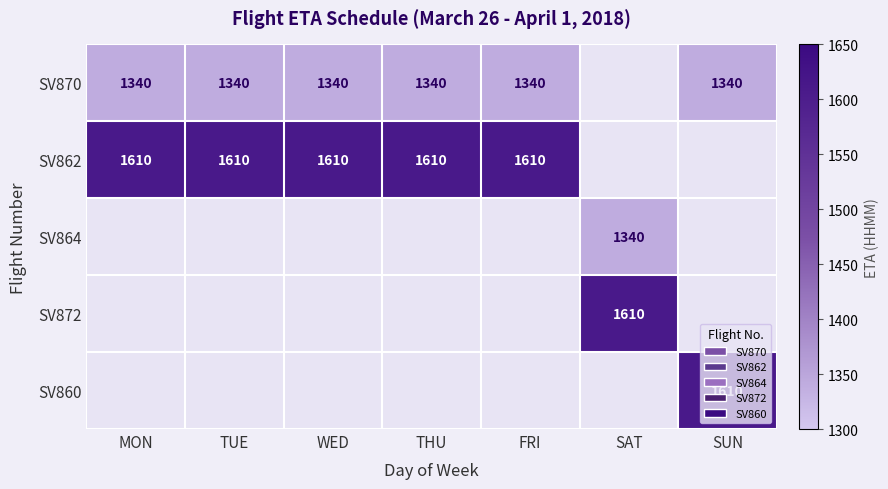

Between THU and TUE, which is larger?

THU